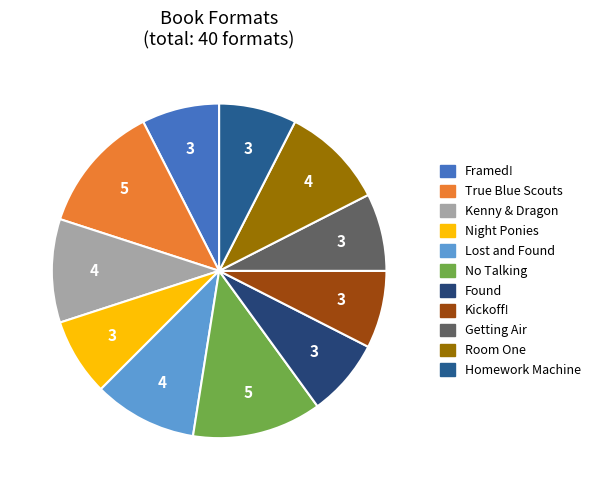

Rank the categories by value from highest to lowest.

True Blue Scouts of Sugar Man Swamp, No Talking, Kenny & the Dragon, Lost and Found, Room One, Framed!, Secret of the Night Ponies, Found, Kickoff!, Getting Air, Homework Machine